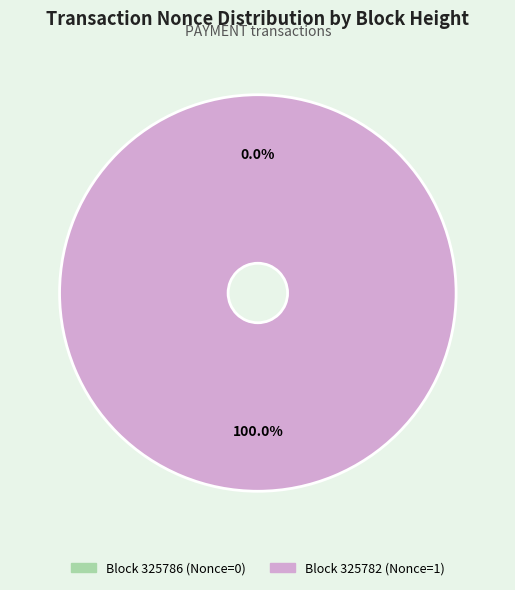

What is the majority slice?

325782